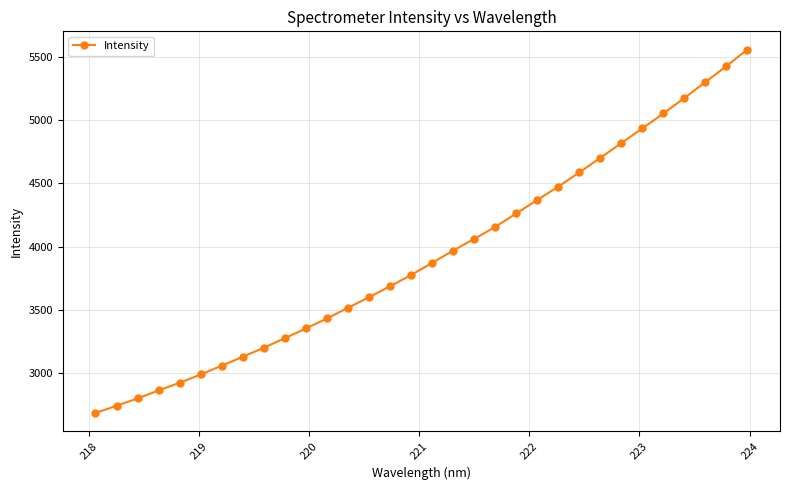

What is the maximum value shown in the chart?

5556.5